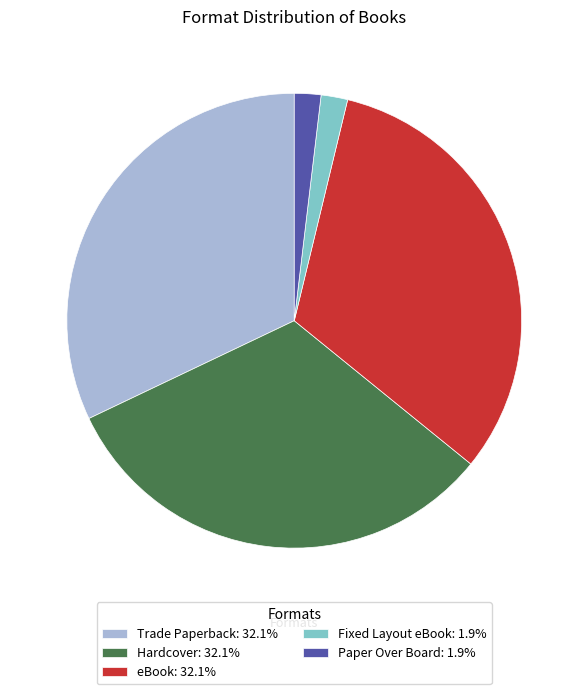

How many slices are in this pie chart?

5